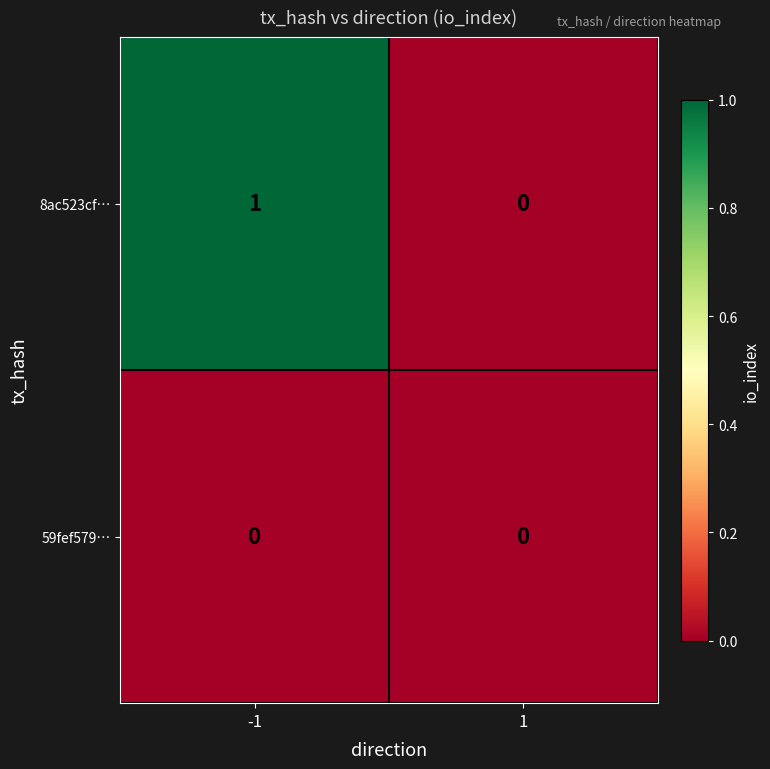

Which series has the largest total across all categories?

8ac523cf…